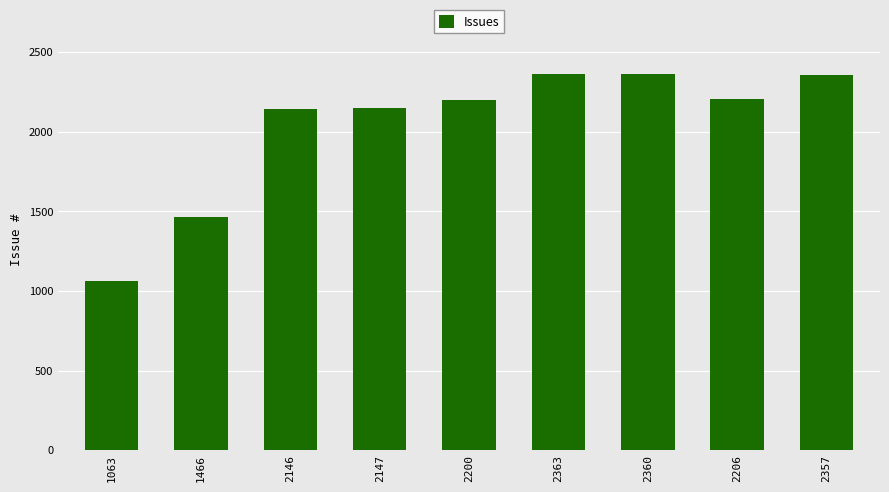

How many bars are there in total?

9